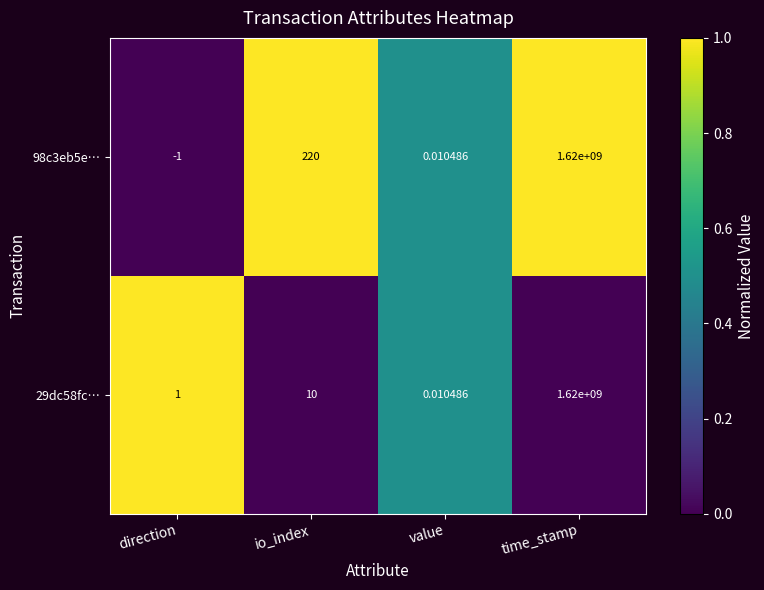

At which category does the chart reach its peak across all series?

time_stamp